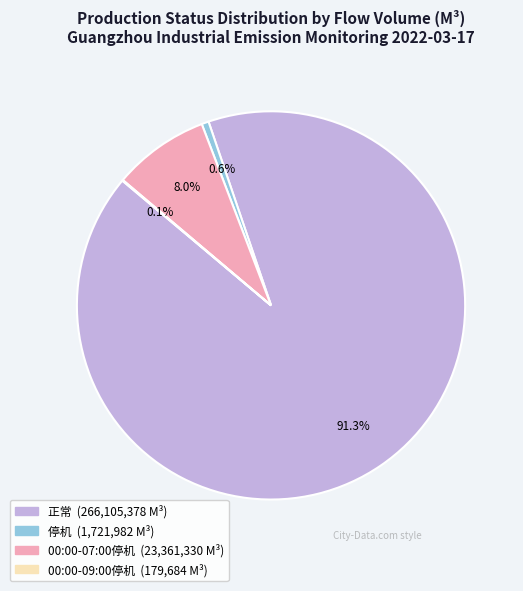

Is there a majority slice in this chart?

Yes